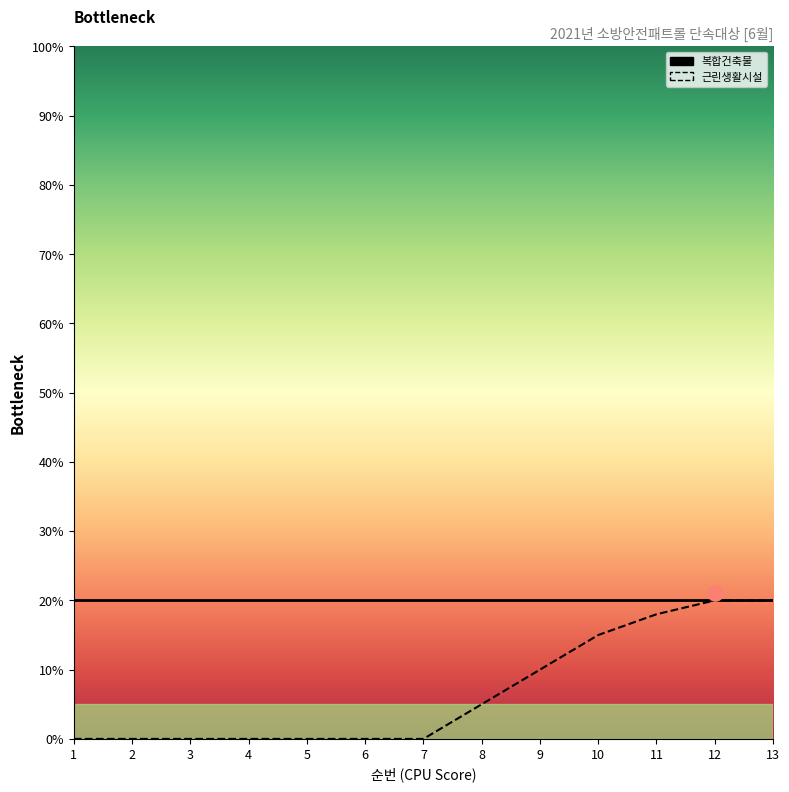

What is the change in value from 9 to 12?

+10